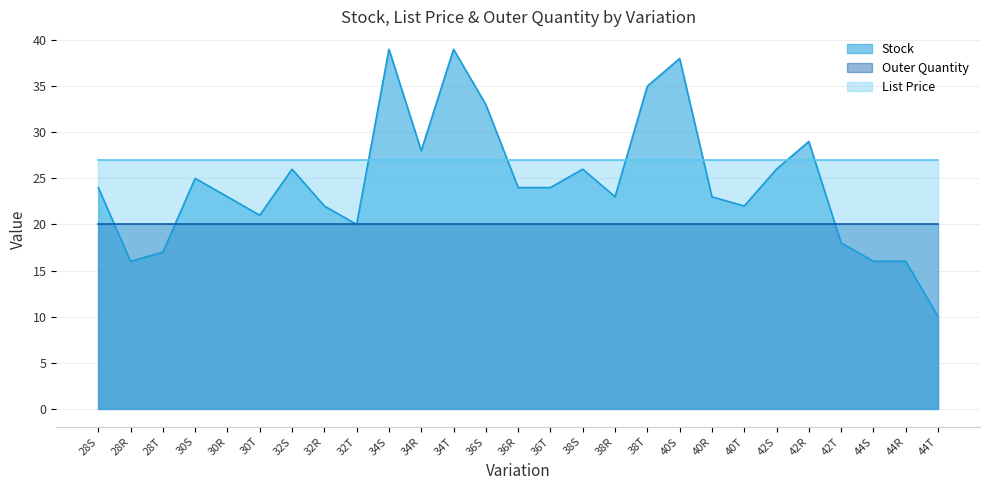

The Stock series shows 24.0 at 36T. True or false?

True